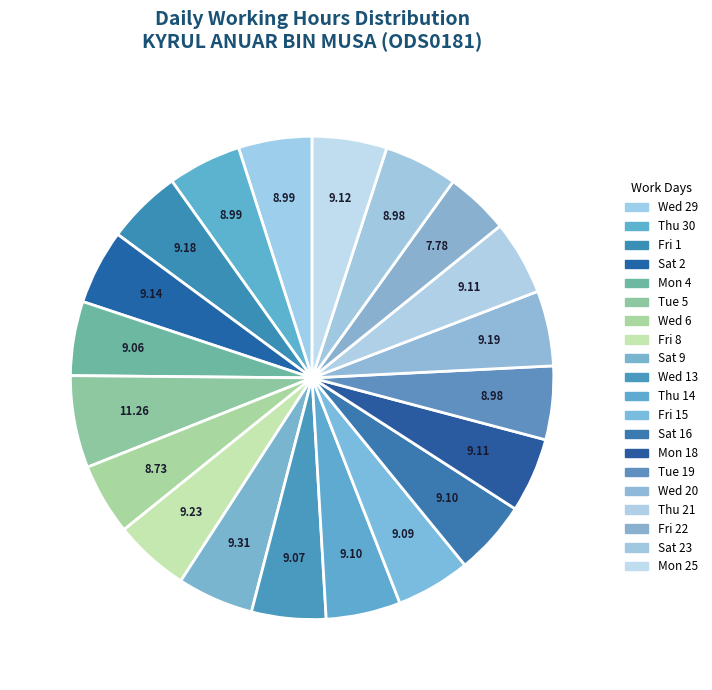

How many segments does this pie chart have?

20